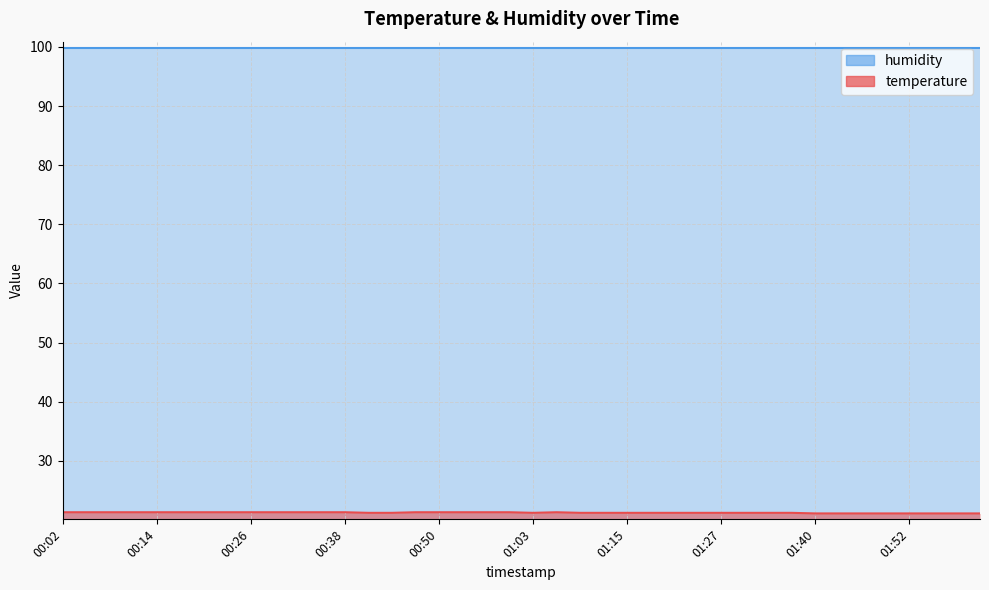

List the labels in order of value, smallest first.

01:40, 01:43, 01:46, 01:49, 01:52, 01:55, 01:58, 02:01, 00:41, 00:44, 01:03, 01:09, 01:12, 01:15, 01:18, 01:21, 01:24, 01:27, 01:30, 01:33, 01:36, 00:02, 00:05, 00:08, 00:11, 00:14, 00:17, 00:20, 00:23, 00:26, 00:29, 00:32, 00:35, 00:38, 00:47, 00:50, 00:54, 00:57, 01:00, 01:06